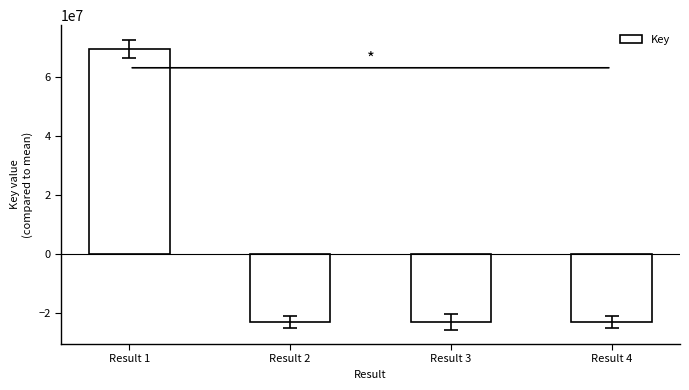

True or false: the data shows 40104555.7 at Result 1.

False